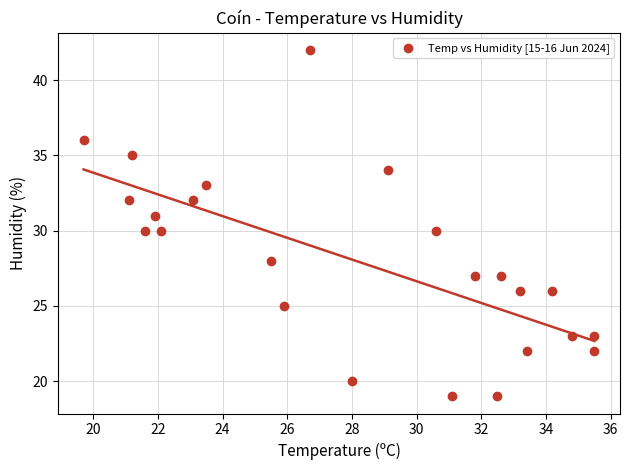

What is the range of Y values (max minus min)?

23